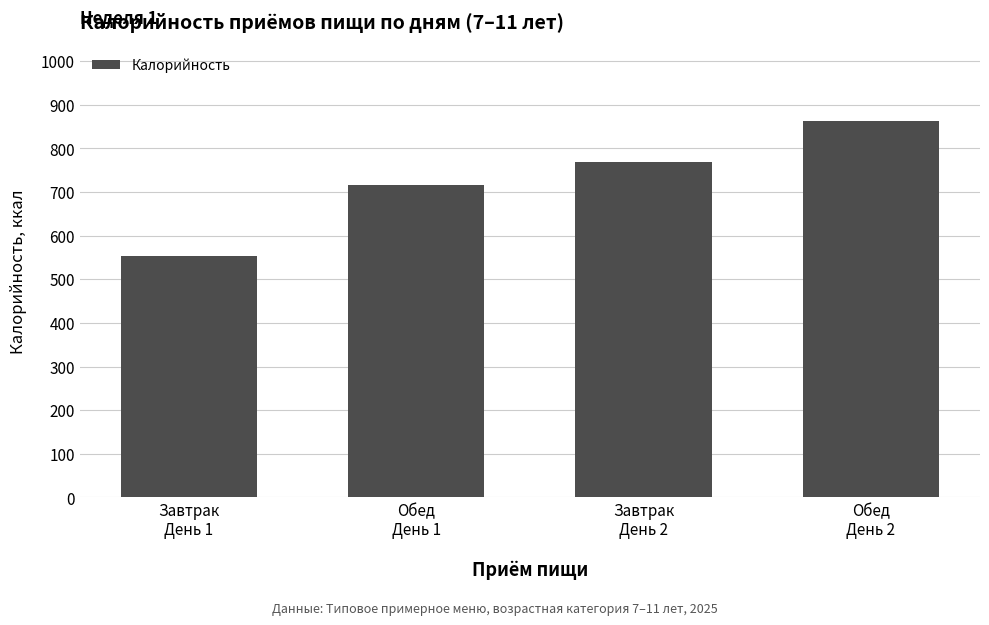

Rank the categories by value from lowest to highest.

Завтрак
День 1, Обед
День 1, Завтрак
День 2, Обед
День 2